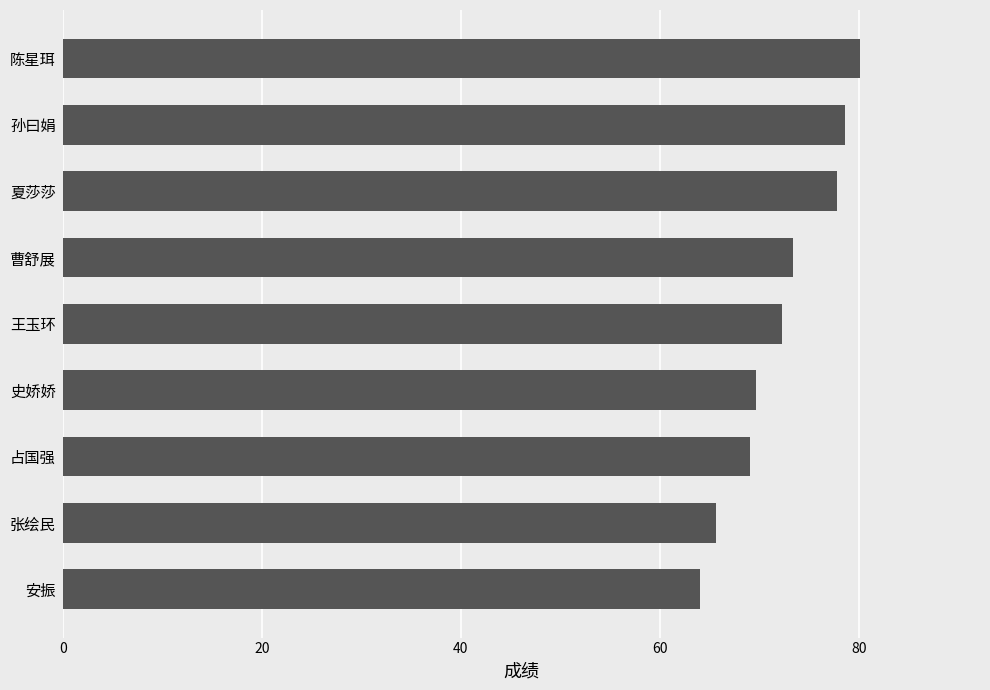

The value at 陈星珥 is 116.1. True or false?

False